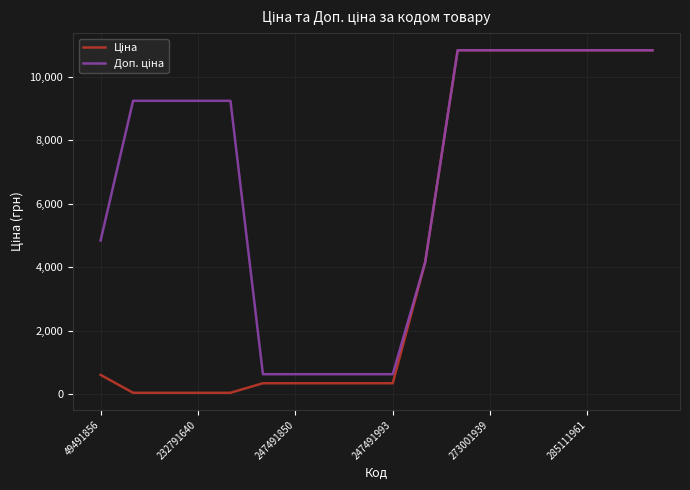

What is the greatest value displayed?

10840.1